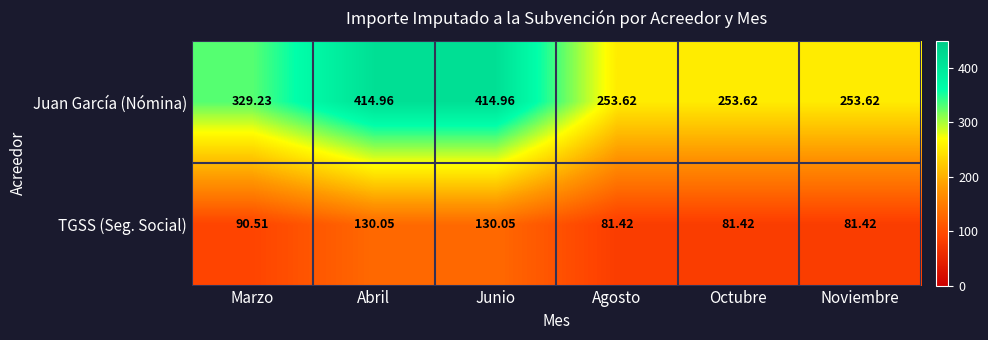

Which series changed the most between Marzo and Agosto?

Juan García (Nómina)